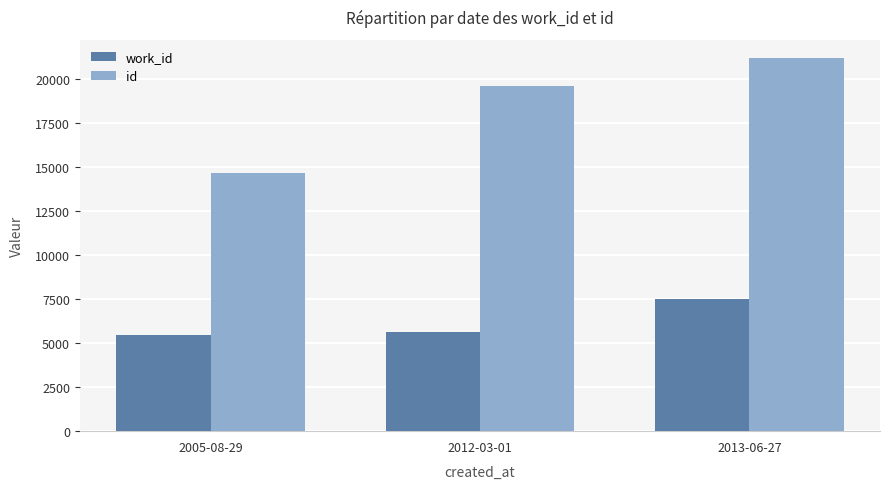

At how many categories does at least one series exceed 12531?

3